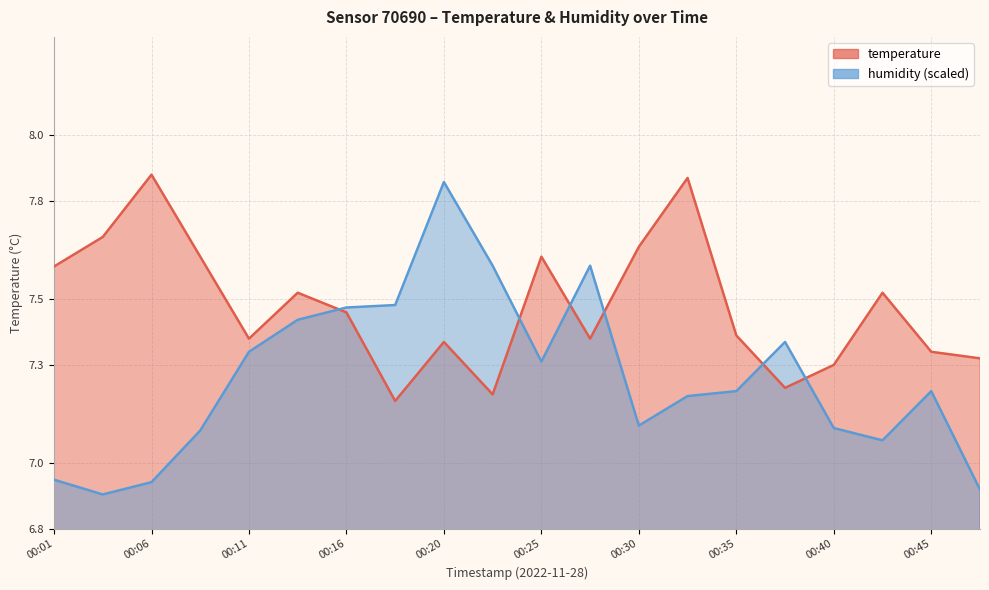

What is the approximate value of temperature at 00:37?

7.2